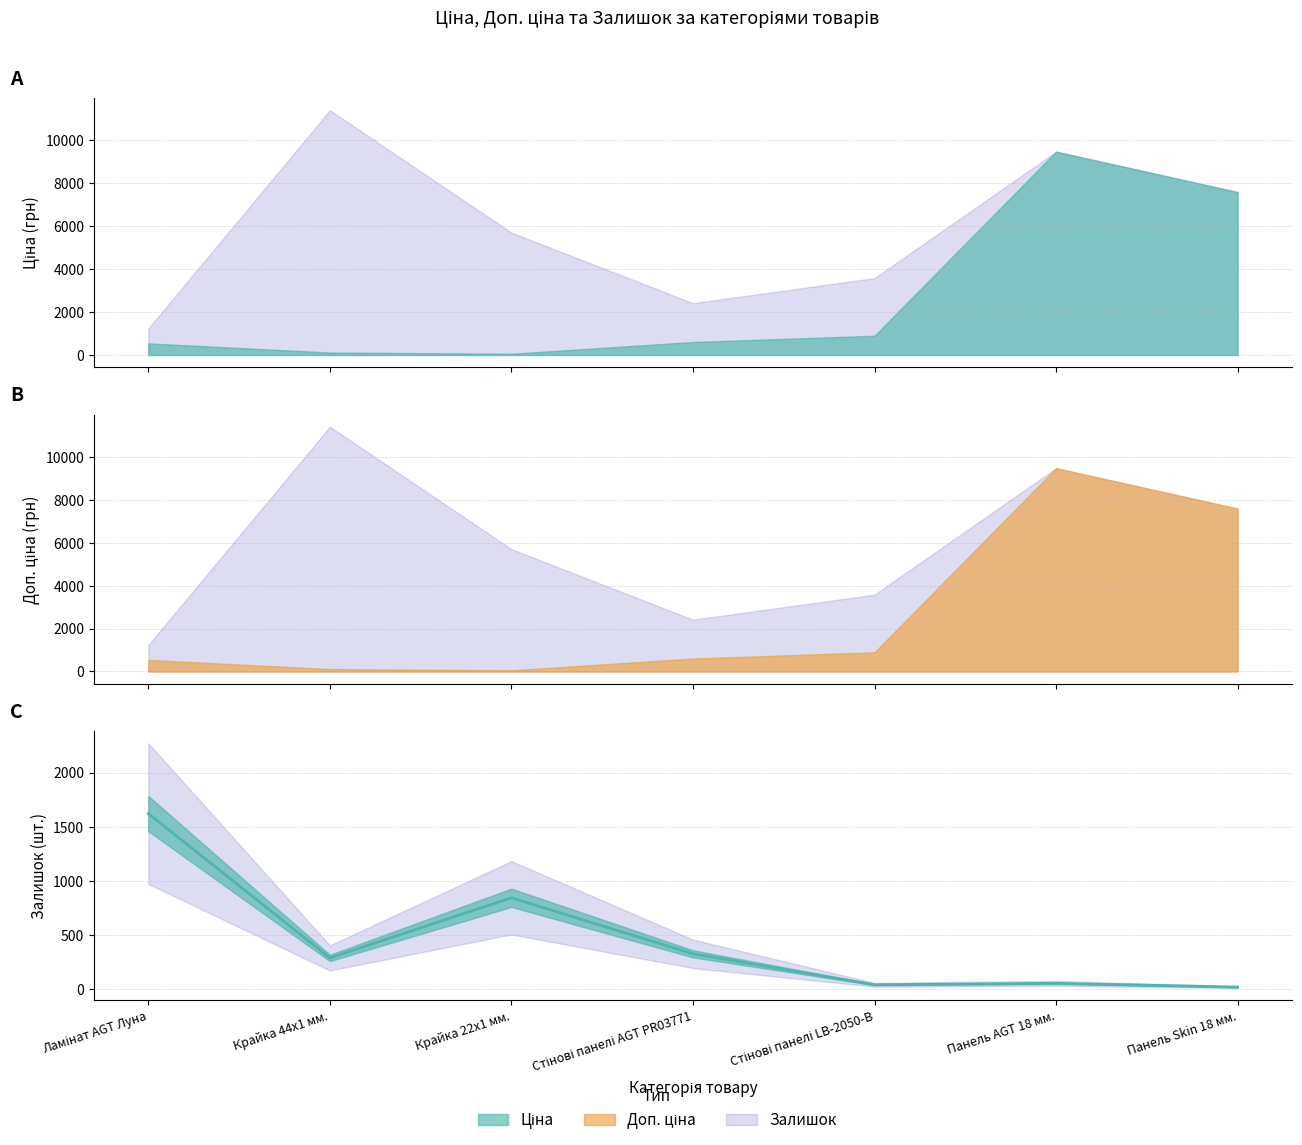

List the labels in order of value, largest first.

Ламінат AGT Луна, Крайка 22x1 мм., Стінові панелі AGT PR03771, Крайка 44x1 мм., Панель AGT 18 мм., Стінові панелі LB-2050-В, Панель Skin 18 мм.